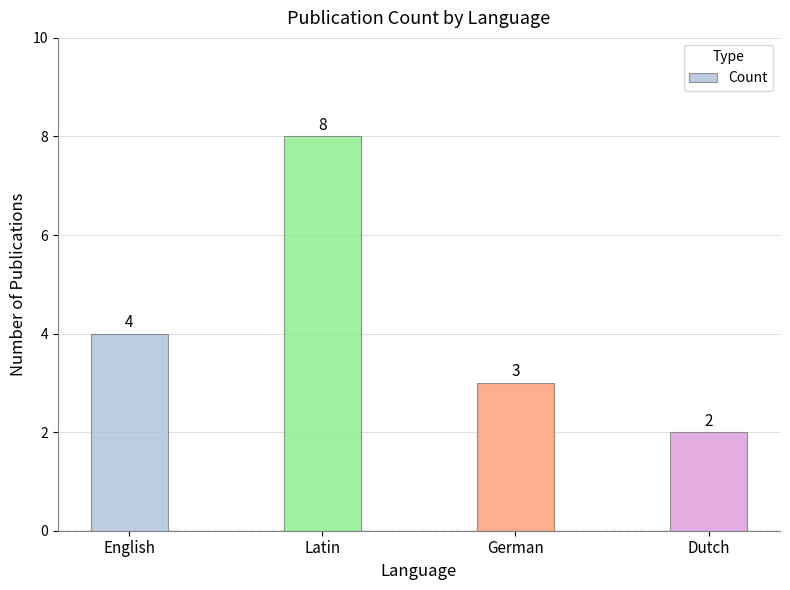

What is the average value?

4